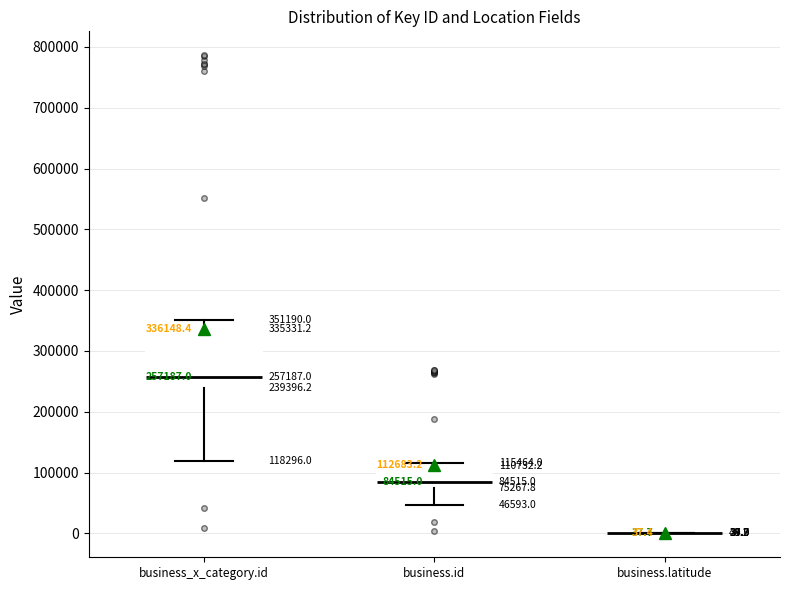

Which box is the tallest, from its lower edge to its upper edge?

business_x_category.id